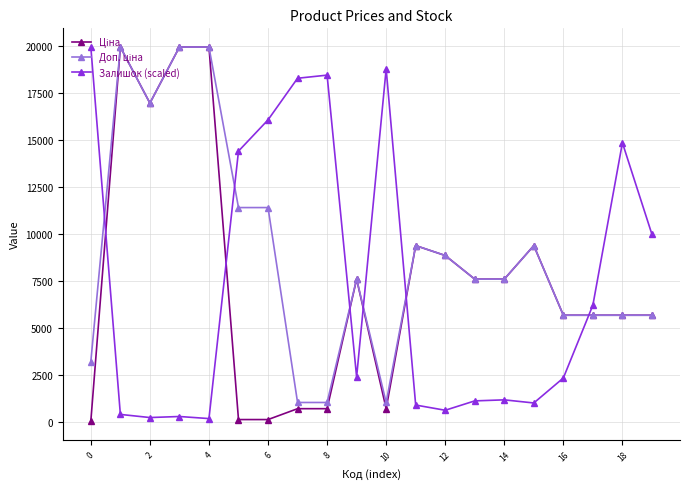

What is the value of the Залишок (scaled) point at the 12th from the left?

887.3